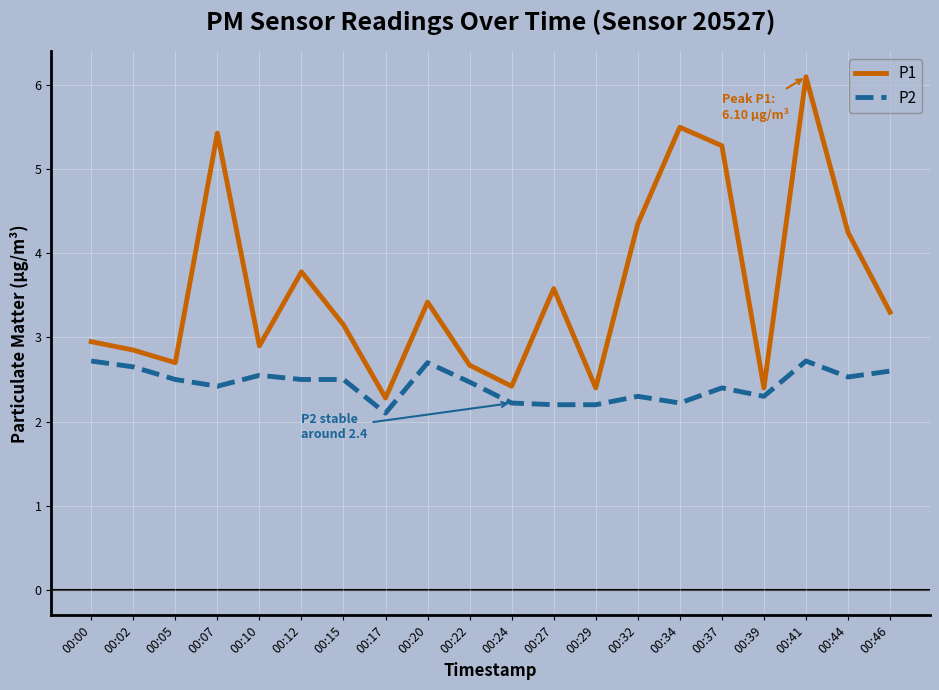

Is this an area chart (filled region under the line)?

No